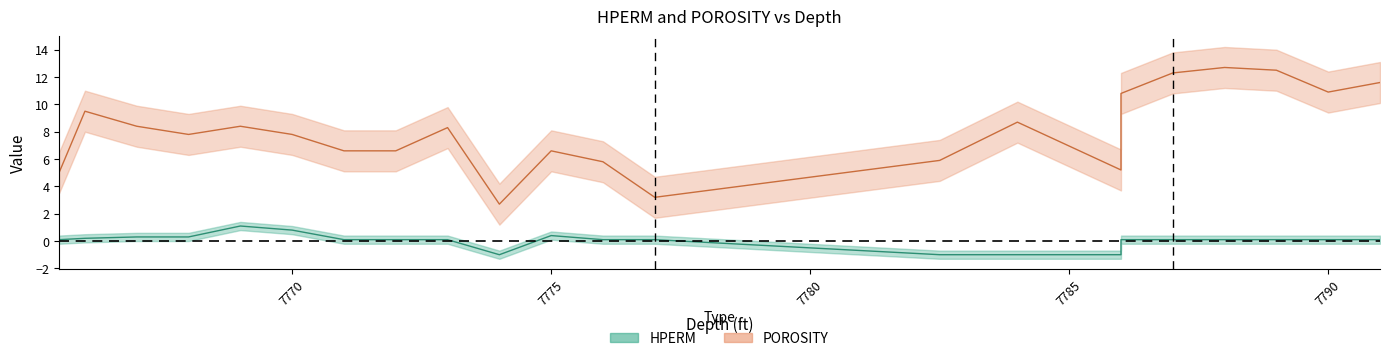

True or false: POROSITY has a value of 4.3 at 7771.0.

False